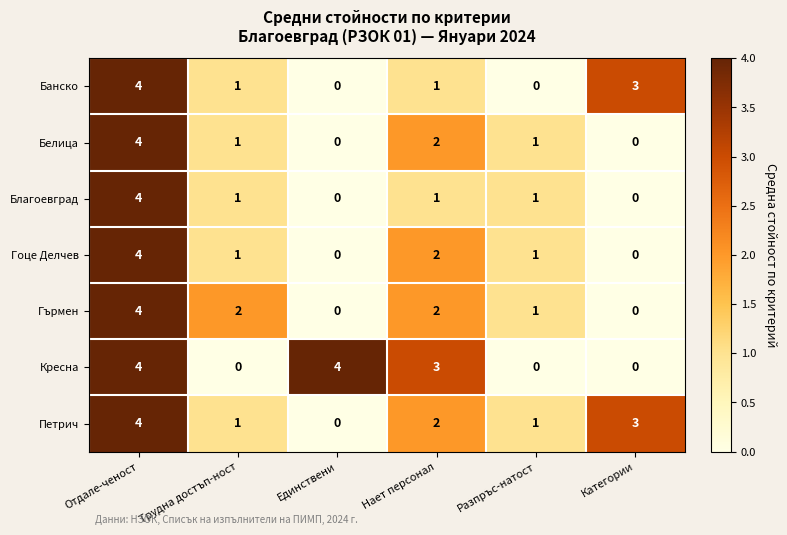

Count the Гърмен values in the range 0 to 2.

5